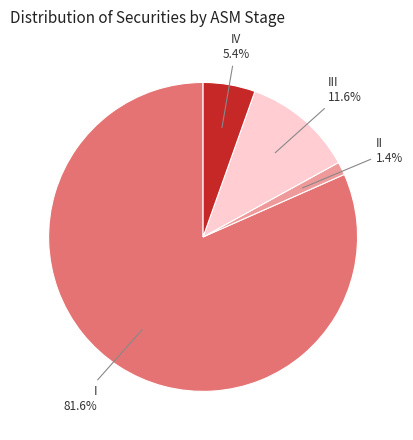

Is there a majority slice in this chart?

Yes